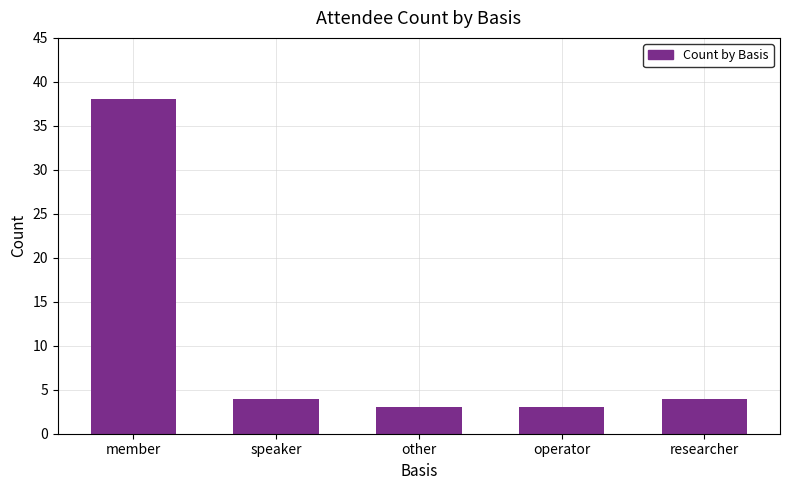

What is the maximum value shown in the chart?

38